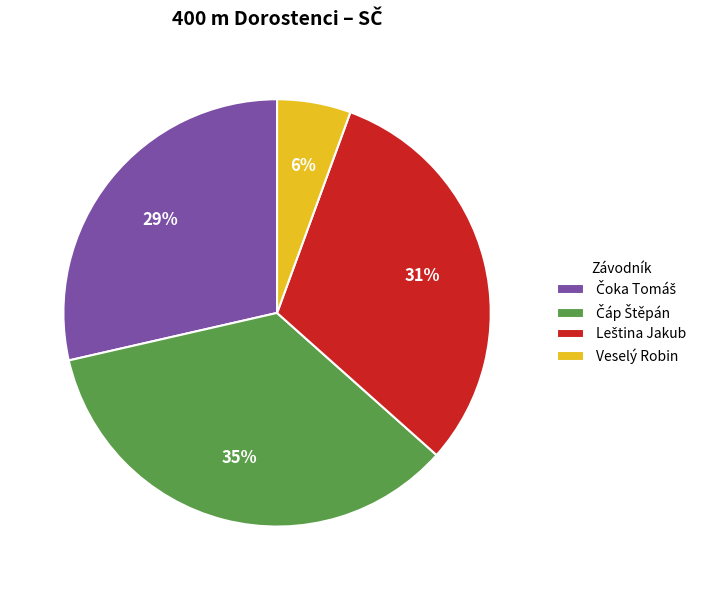

To the nearest percent, what is the difference between the largest and smallest slice percentages?

29%